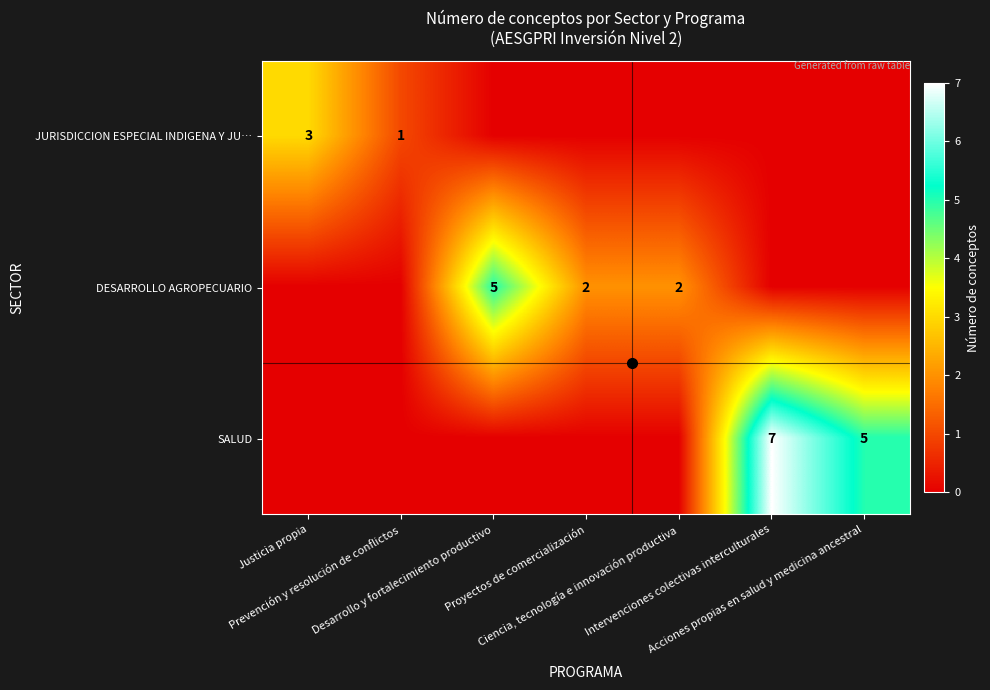

List the series in order of their overall mean, highest first.

SALUD, DESARROLLO AGROPECUARIO, JURISDICCION ESPECIAL INDIGENA Y JU…